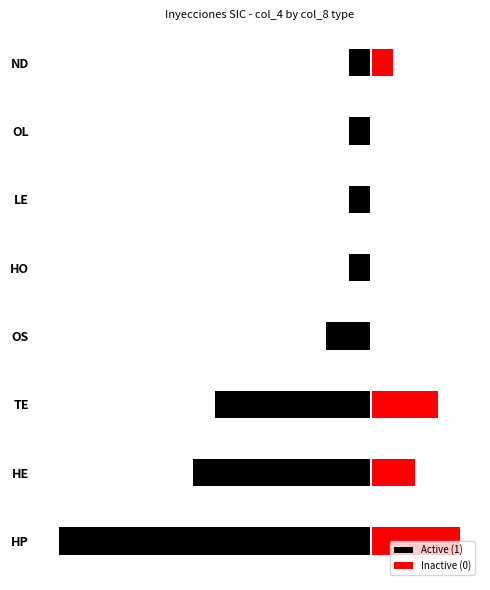

Between LE and HP, which is larger?

LE